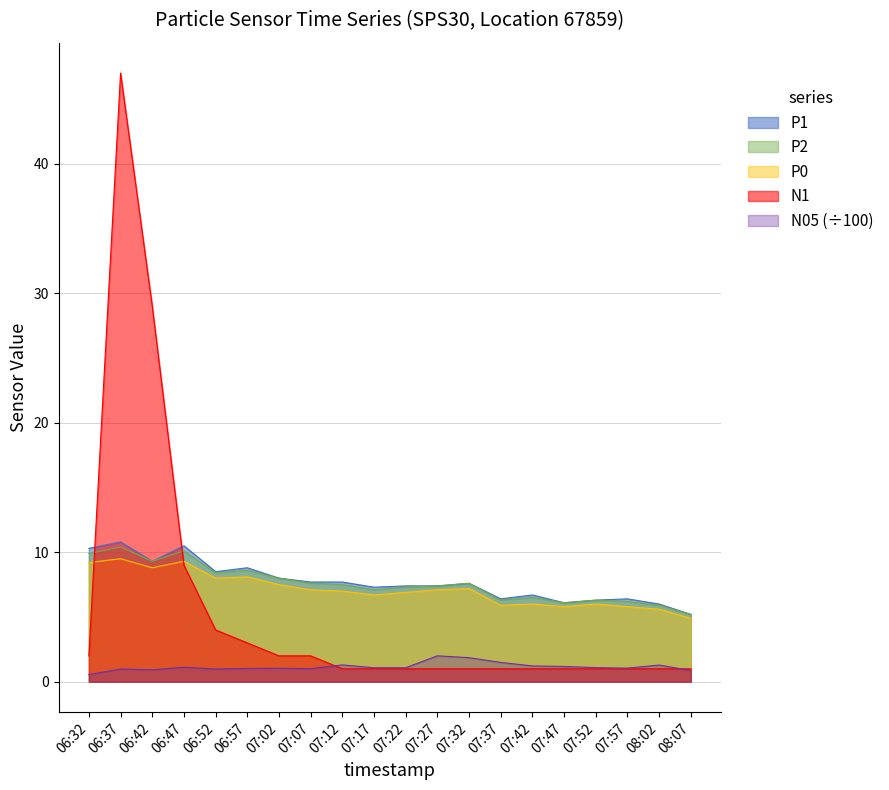

What is the total value across all series at 06:42?

57.3